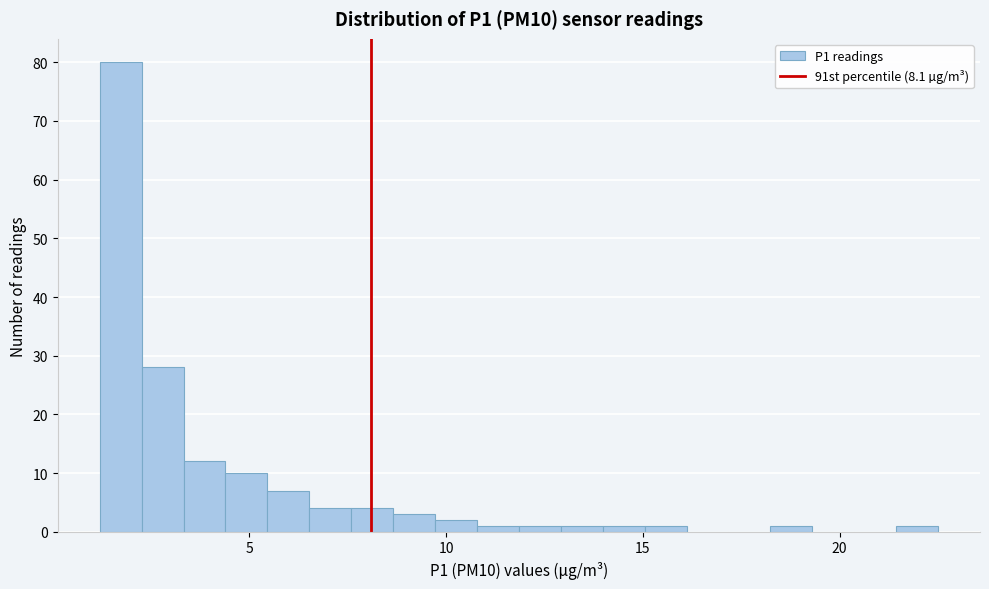

Around what value on the x-axis is the tallest bar? Give the approximate position of its centre, as read against the axis.

1.5